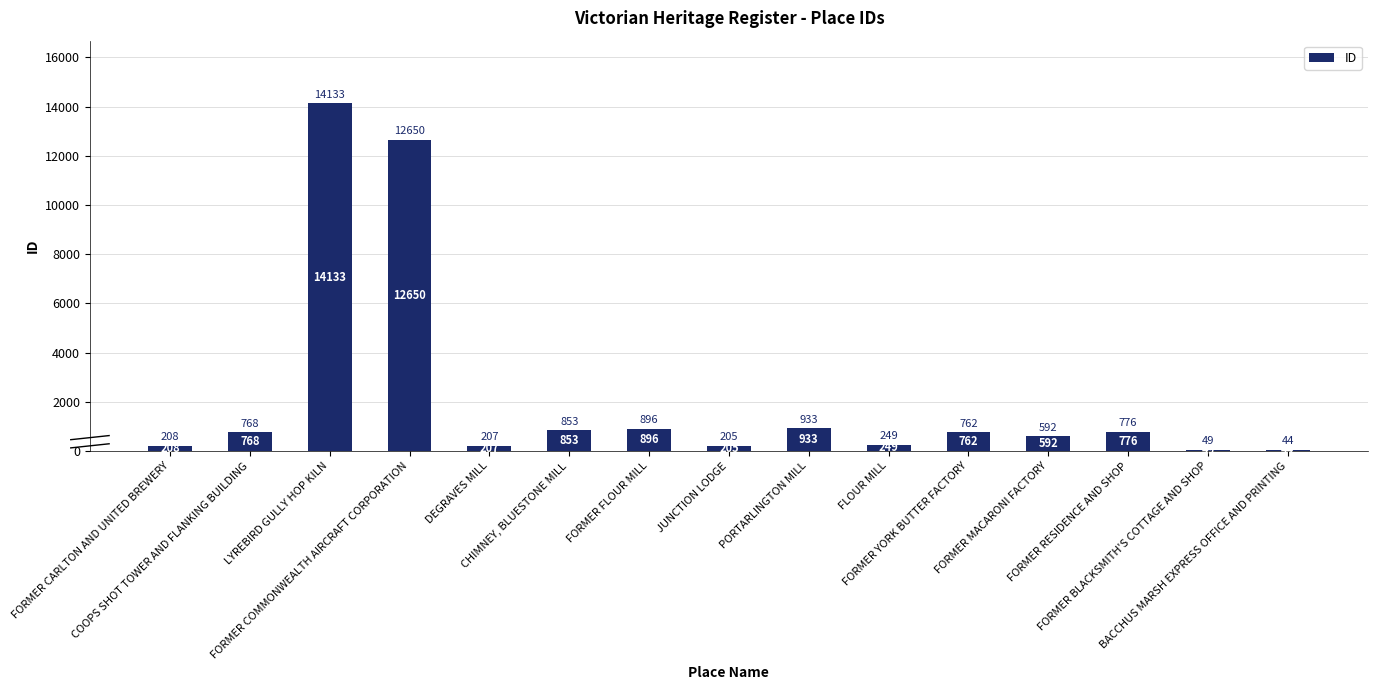

What is the greatest value displayed?

14133